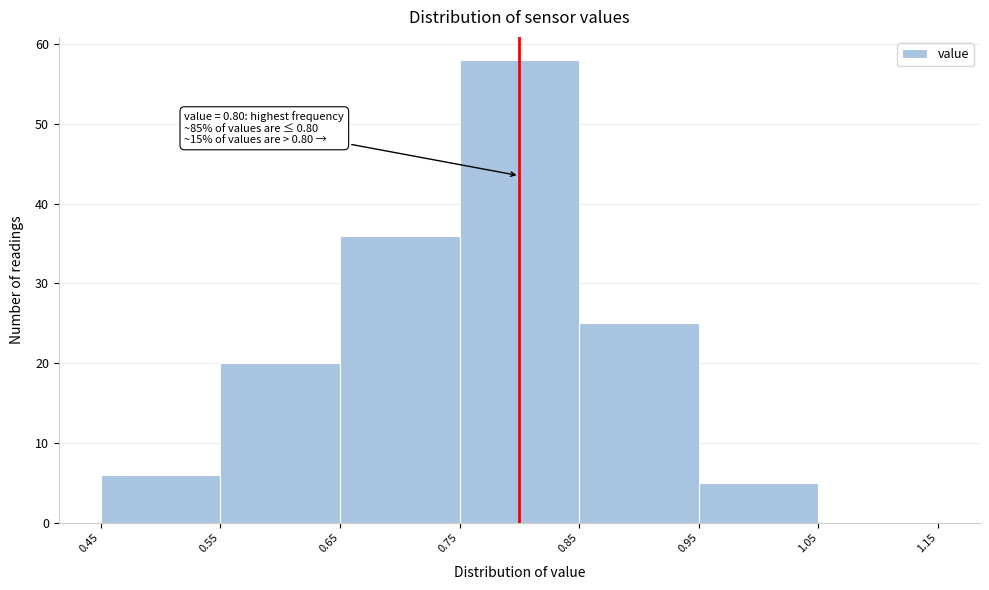

Over which range of the x-axis is the bar tallest?

0.75 to 0.85